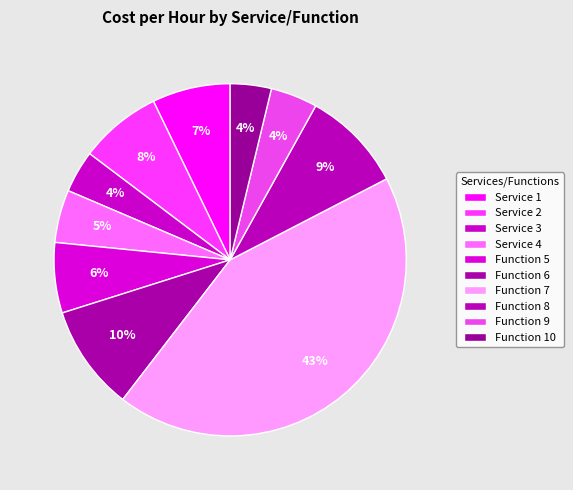

To the nearest percent, what is the difference between the largest and smallest slice percentages?

39%